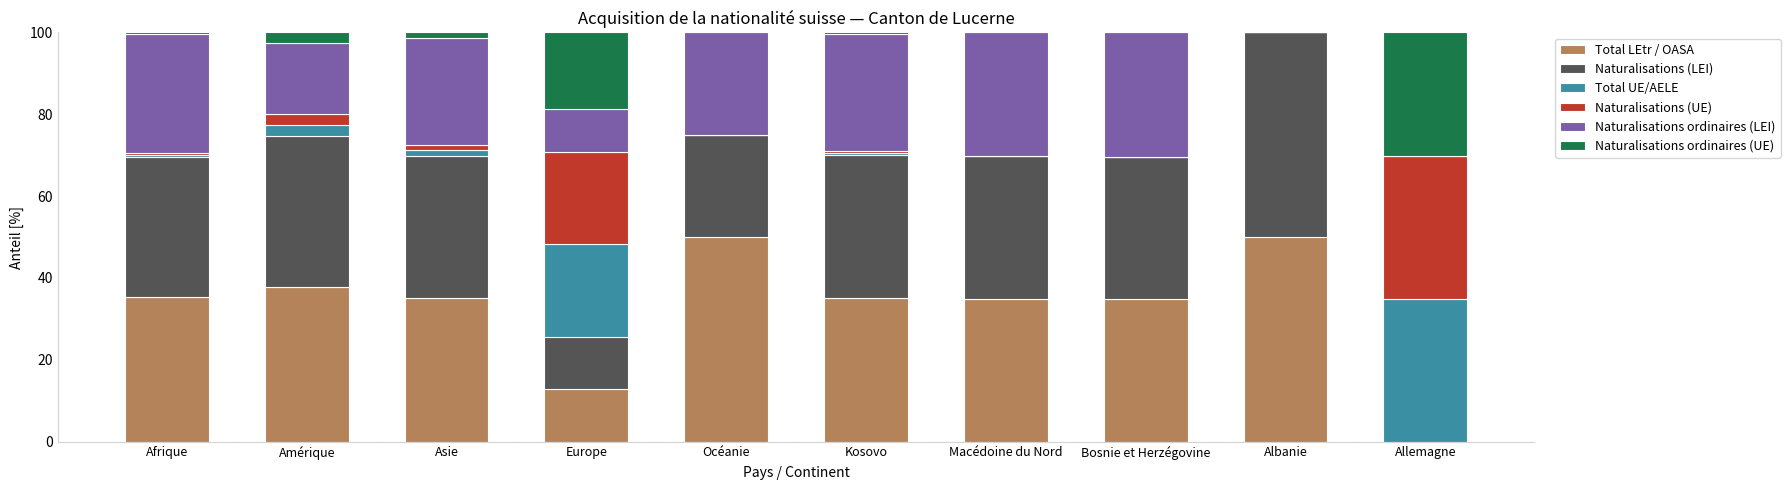

Are the bars horizontal?

No